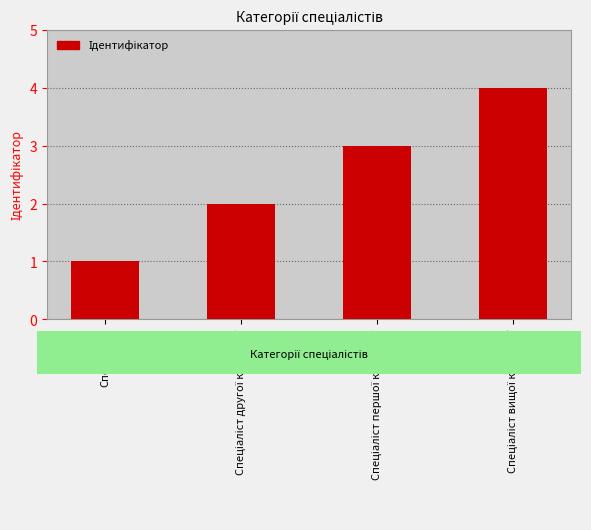

What is the difference between the maximum and minimum values?

3